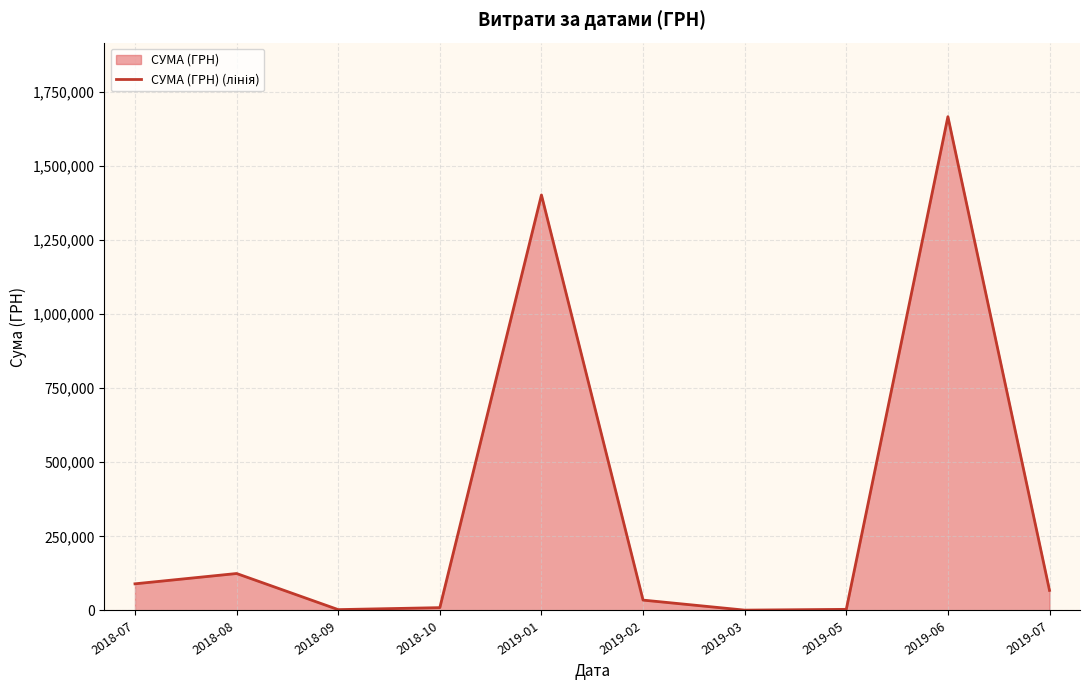

What is the difference between the maximum and minimum values?

1665019.0